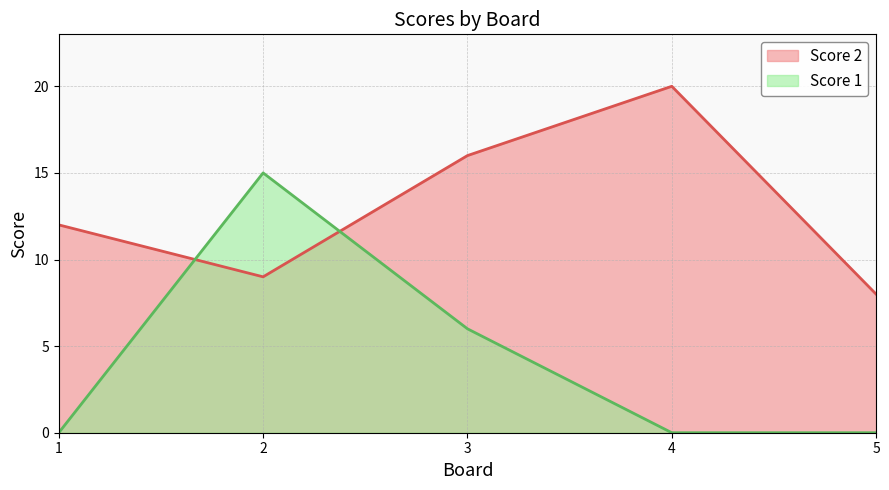

What is the difference between the Score 2 values at 5 and 2?

1